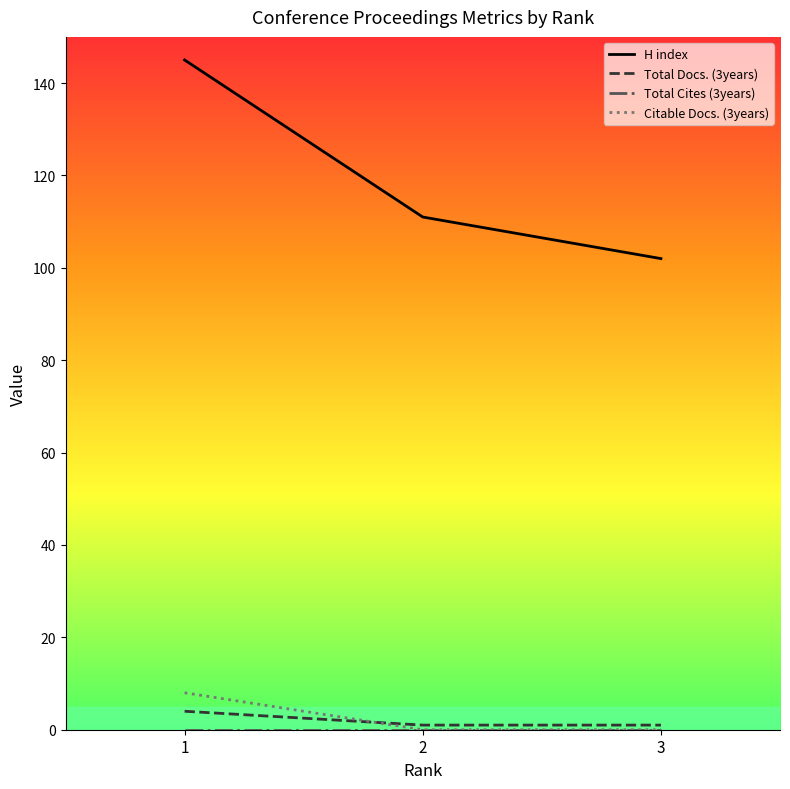

Which series has the largest range (max minus min)?

H index